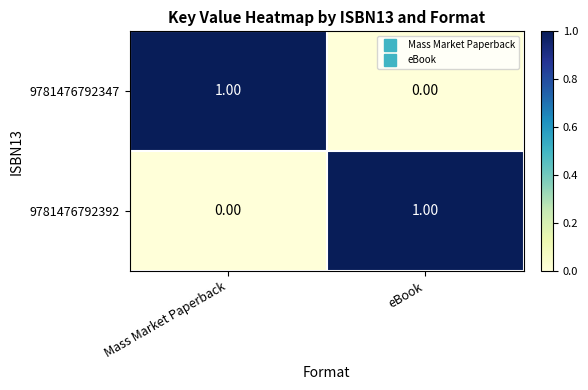

What is the total value across all series at eBook?

1